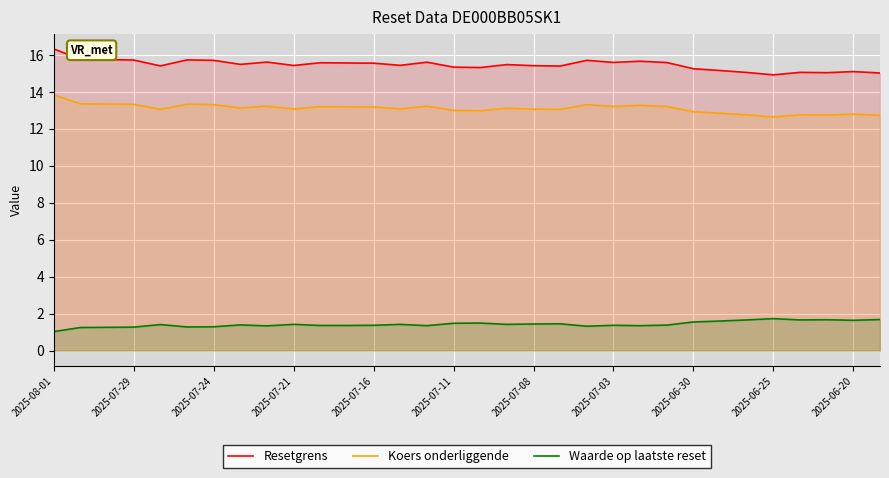

Reading left to right, transcribe all the data shown in this chart.

Resetgrens: 16.3	15.7	15.7	15.7	15.4	15.7	15.7	15.5	15.6	15.4	15.6	15.6	15.5	15.4	15.6	15.3	15.3	15.5	15.4	15.4	15.7	15.6	15.6	15.6	15.2	15.1	15.0	14.9	15.0	15.0	15.1	15.0
Koers onderliggende: 13.8	13.3	13.3	13.3	13.0	13.3	13.3	13.1	13.2	13.1	13.2	13.2	13.2	13.1	13.2	13.0	13.0	13.1	13.1	13.0	13.3	13.2	13.3	13.2	12.9	12.8	12.7	12.6	12.8	12.7	12.8	12.7
Waarde op laatste reset: 1.0	1.2	1.3	1.3	1.4	1.3	1.3	1.4	1.3	1.4	1.4	1.4	1.4	1.4	1.4	1.5	1.5	1.4	1.4	1.4	1.3	1.4	1.4	1.4	1.6	1.6	1.7	1.7	1.7	1.7	1.6	1.7